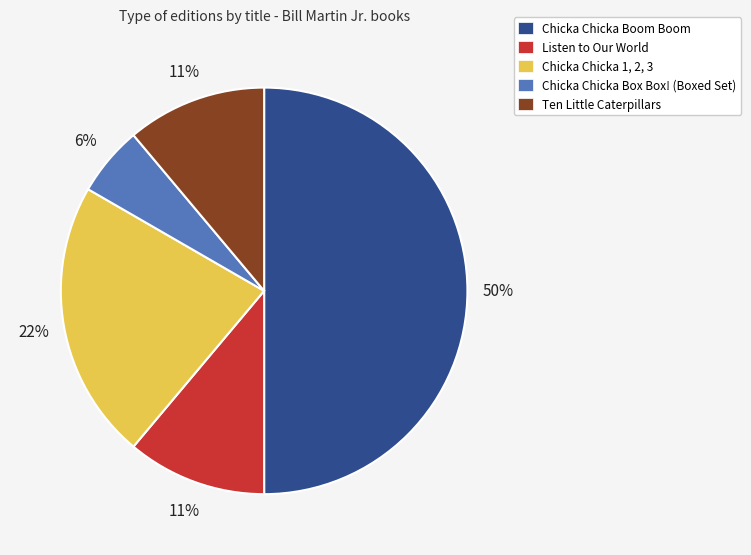

Combined, do Ten Little Caterpillars and Listen to Our World account for over 50%?

No